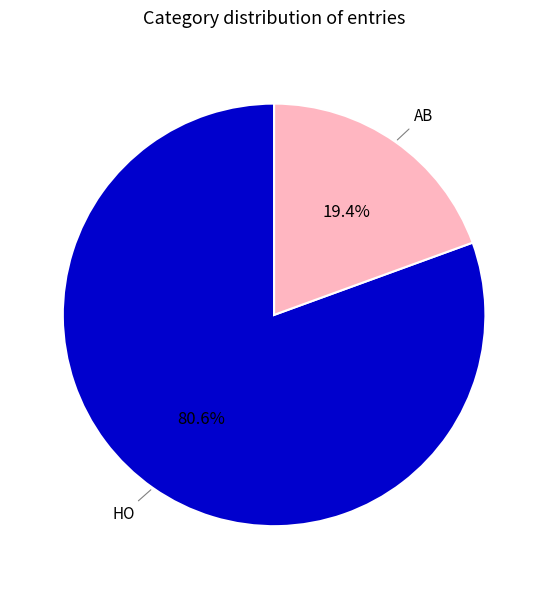

What percentage is the AB slice, to the nearest percent?

19%